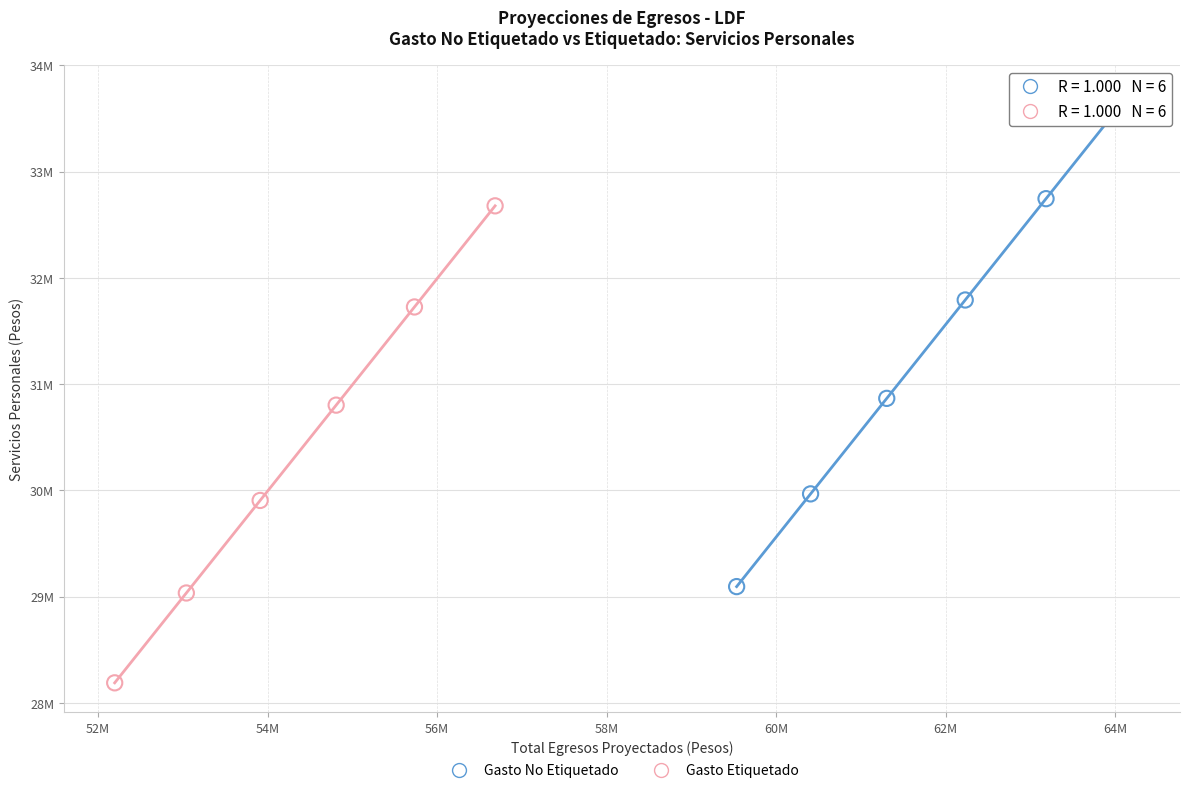

What are all the series names shown in the legend?

Gasto No Etiquetado, Gasto Etiquetado